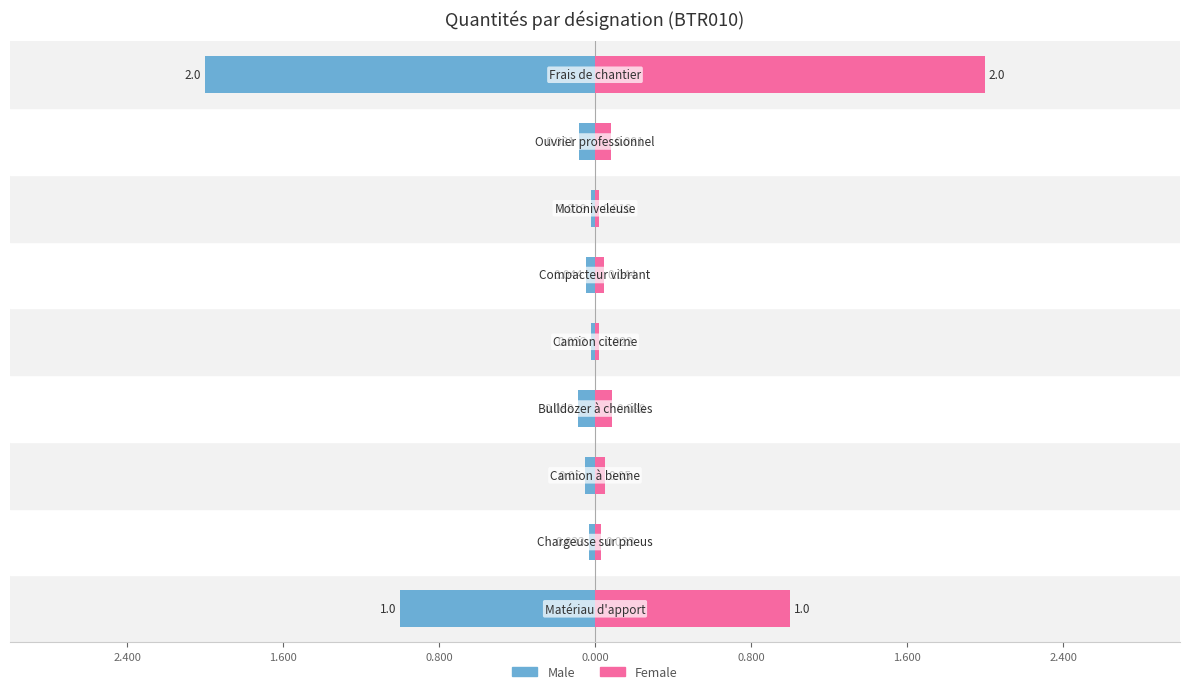

What is the maximum value shown in the chart?

2.0